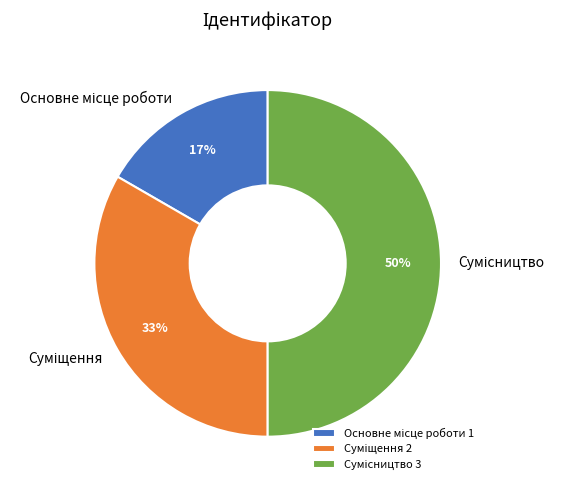

To the nearest percent, what is the difference between the largest and smallest slice percentages?

33%